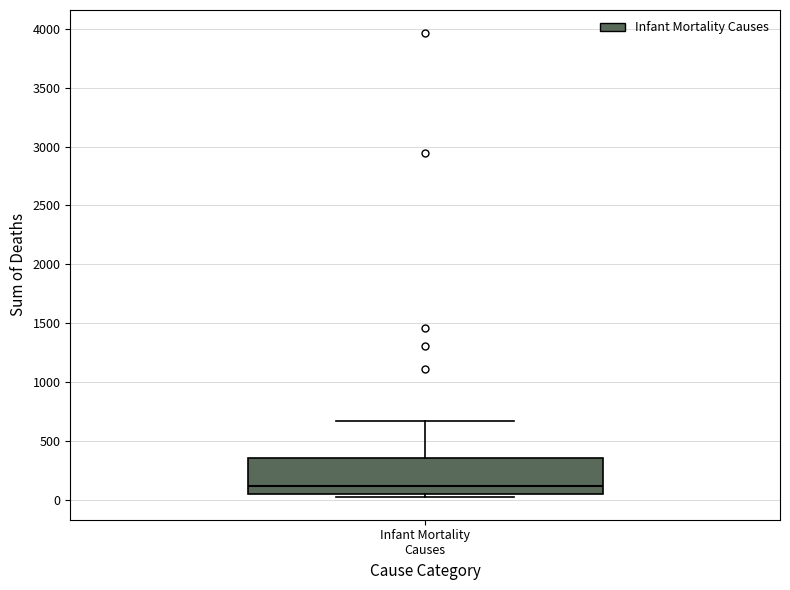

Read this box plot against the y-axis: the position of the median line, the range covered by the box, and the ends of both whiskers. The values are not printed on the chart, so give them approximately, as read against the axis.

median 100, box 50 to 350, whiskers 50 (just below the box's lower edge) to 650